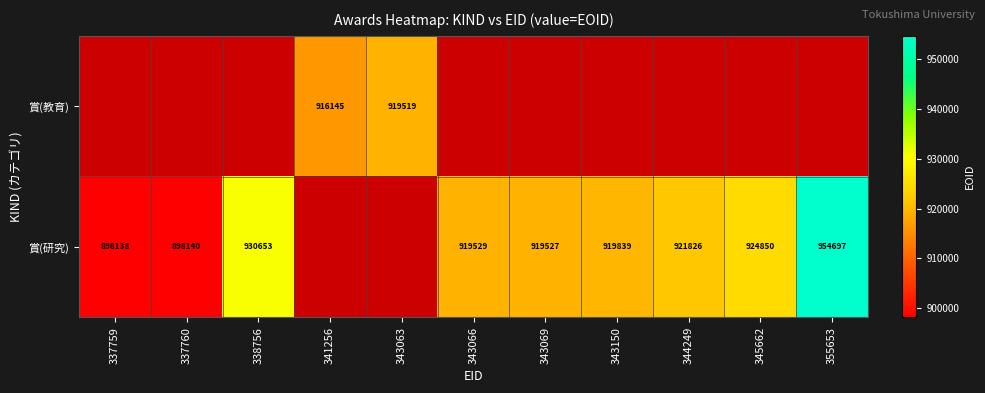

What is the sum of the 賞(研究) values at 343066 and 338756?

1850182